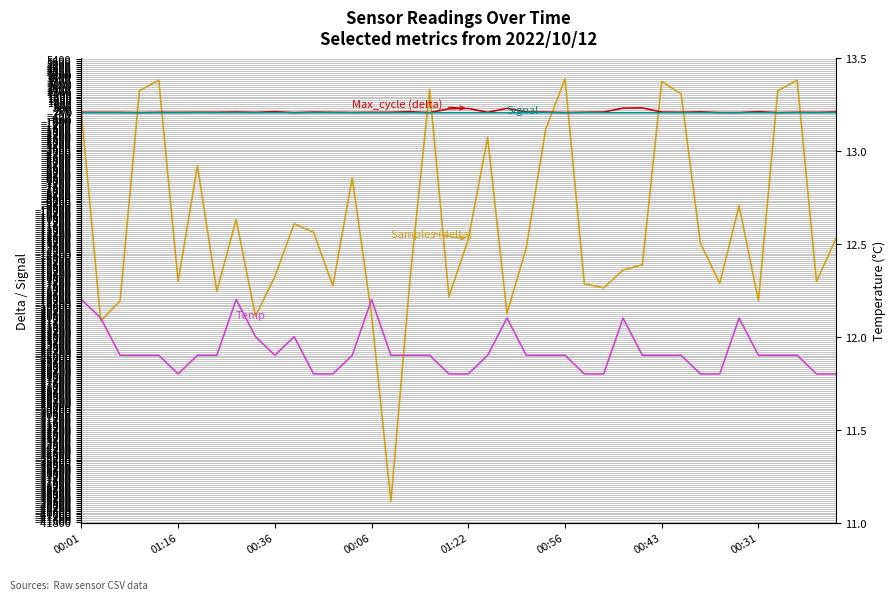

At how many categories does at least one series exceed -25328?

40